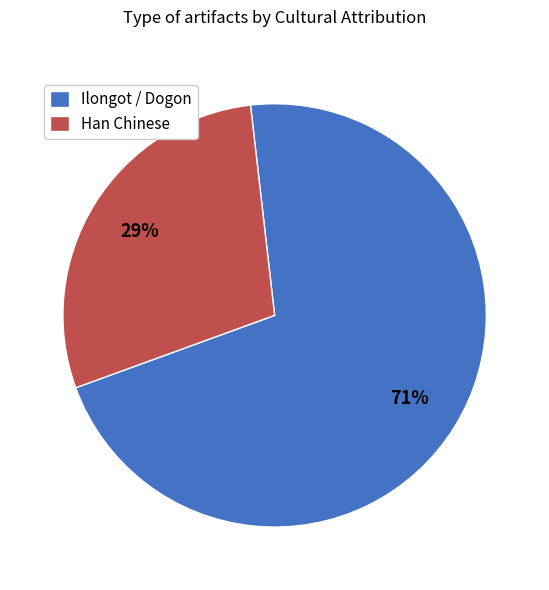

To the nearest percent, what is the combined percentage of Ilongot / Dogon and Han Chinese?

100%